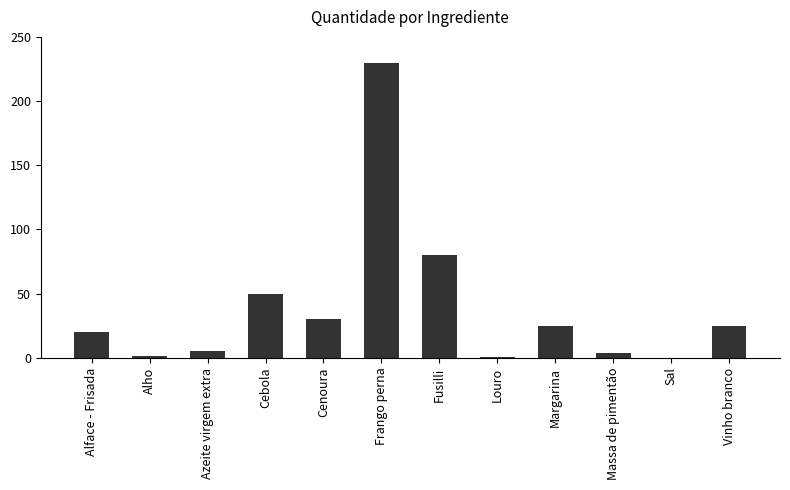

At which label is the value closest to 115?

Fusilli